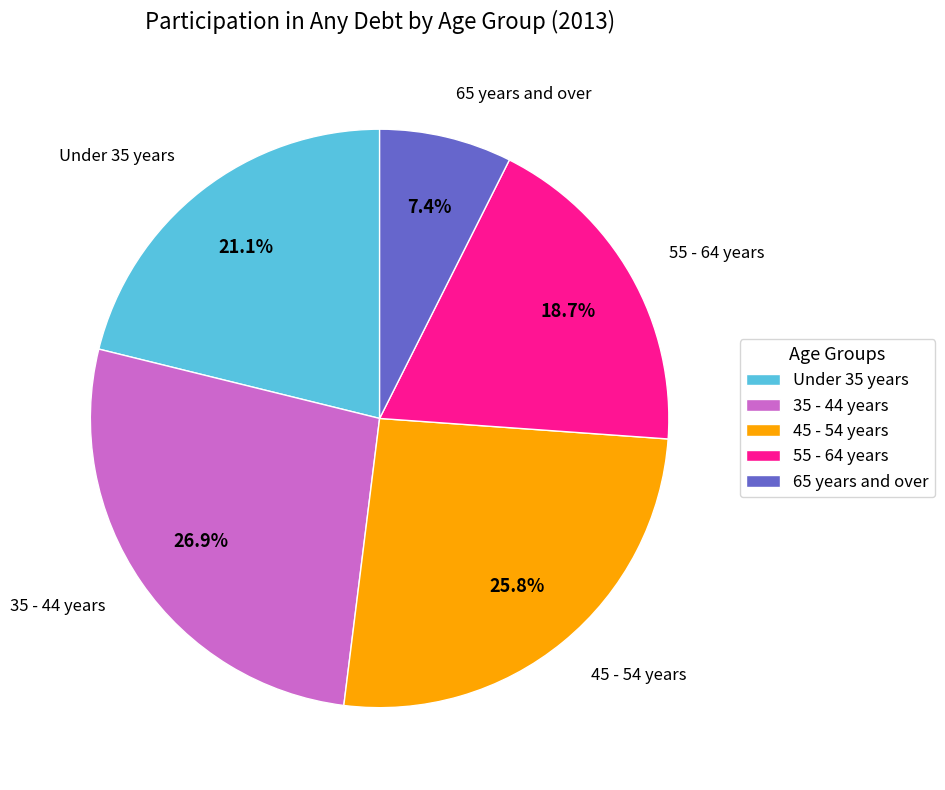

Which slice is the smallest?

65 years and over